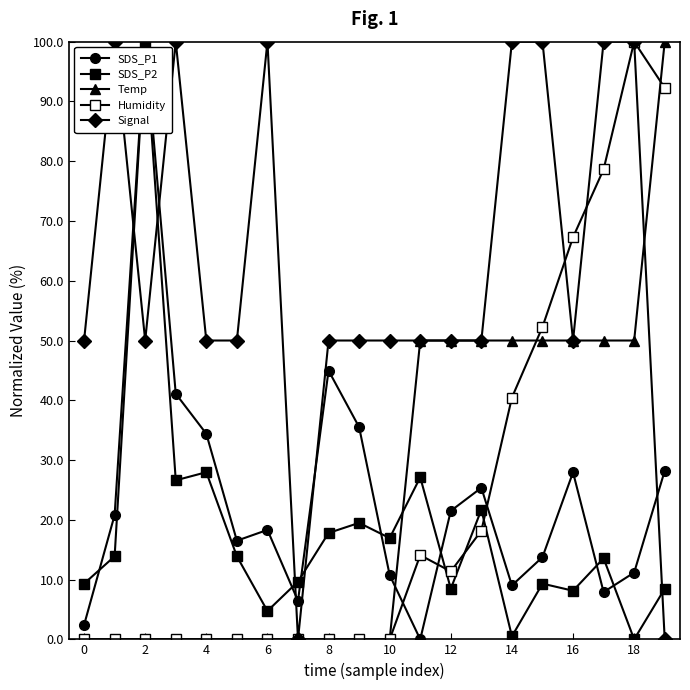

How many lines are shown in the chart?

5